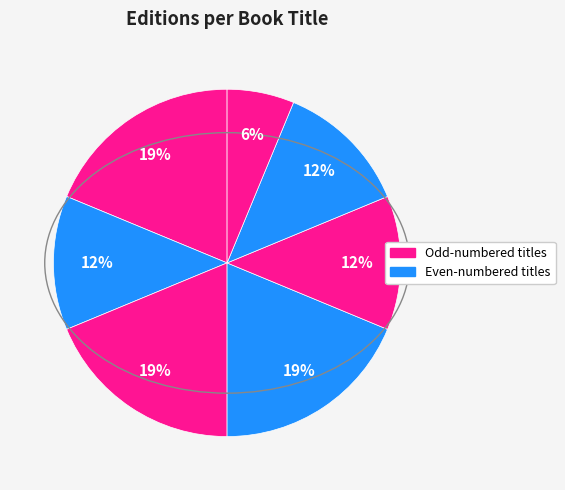

How many slices are in this pie chart?

7